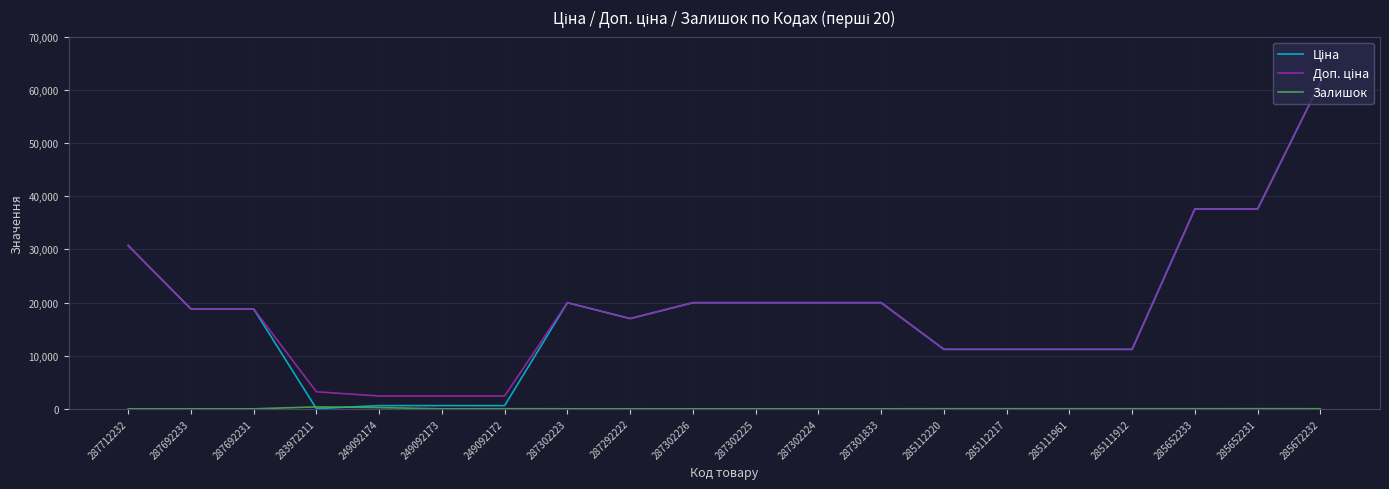

Does the chart have visible grid lines?

Yes